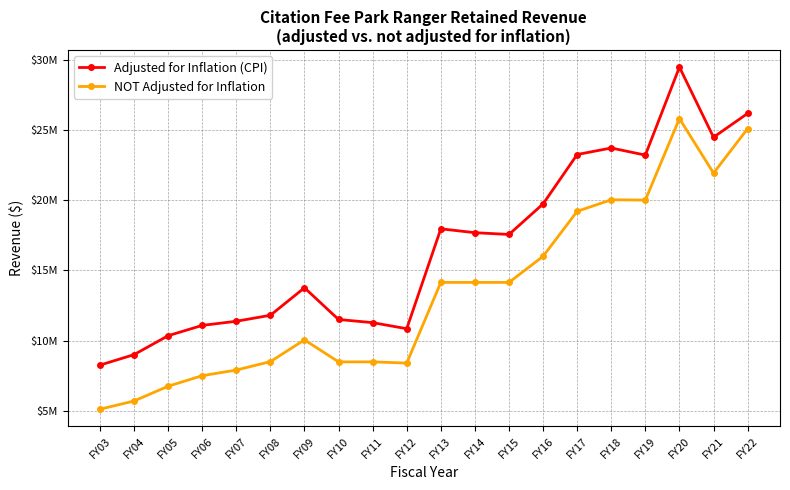

List the labels in order of NOT Adjusted for Inflation value, largest first.

FY20, FY22, FY21, FY18, FY19, FY17, FY16, FY13, FY14, FY15, FY09, FY08, FY10, FY11, FY12, FY07, FY06, FY05, FY04, FY03